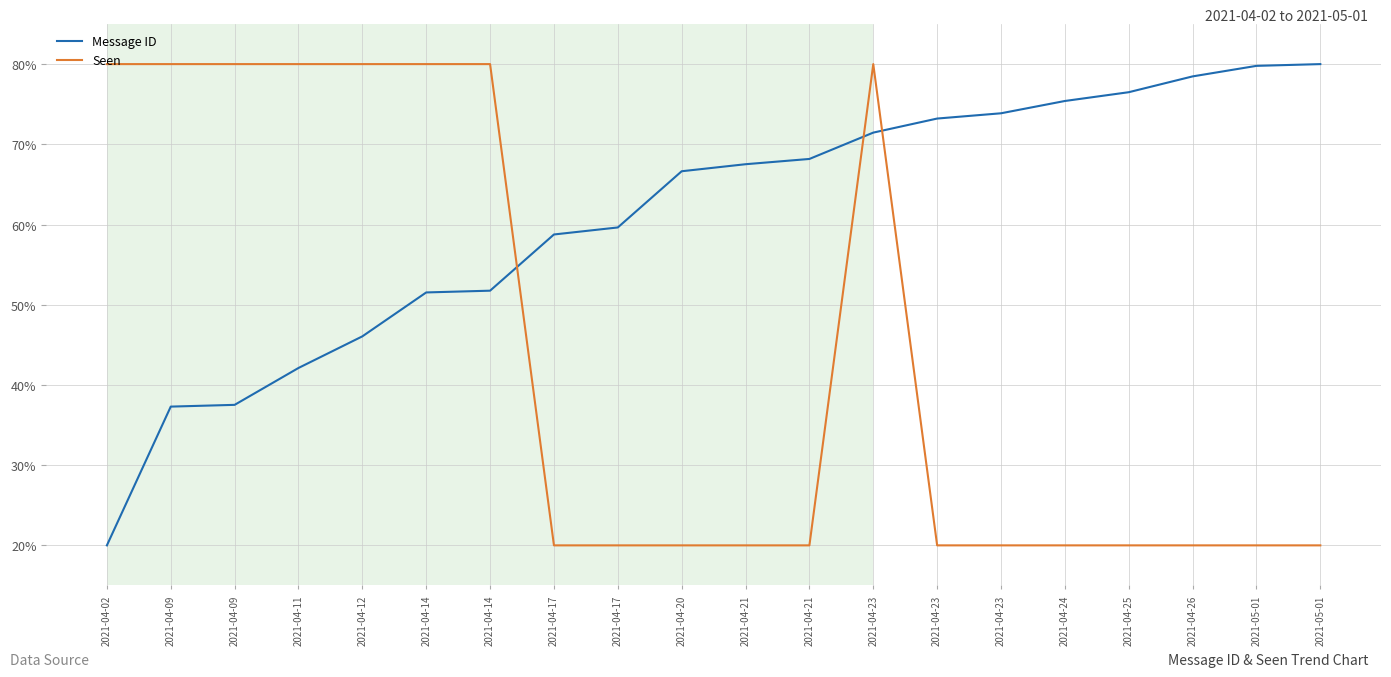

Reading left to right, what are all the values shown in this chart?

Message ID: 20.0	37.3	37.5	42.1	46.1	51.5	51.8	58.8	59.6	66.6	67.5	68.2	71.5	73.2	73.9	75.4	76.5	78.5	79.8	80.0
Seen: 80.0	80.0	80.0	80.0	80.0	80.0	80.0	20.0	20.0	20.0	20.0	20.0	80.0	20.0	20.0	20.0	20.0	20.0	20.0	20.0